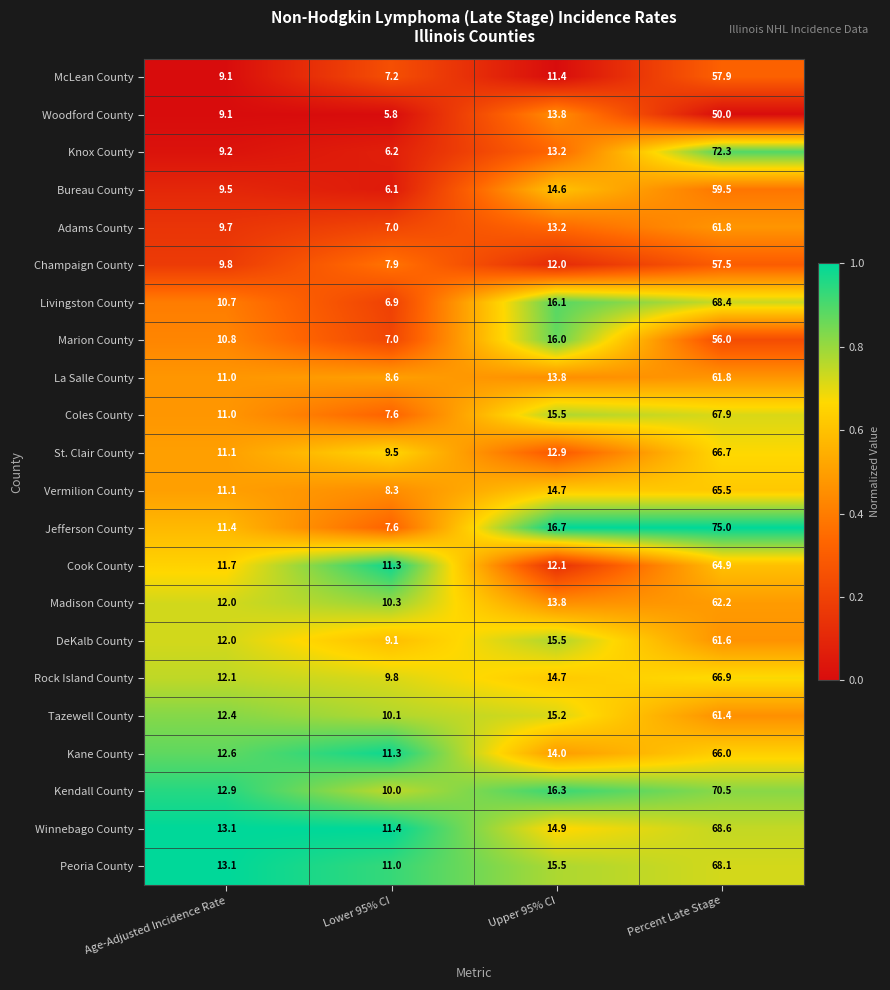

Rank the categories by Tazewell County value from lowest to highest.

Lower 95% CI, Age-Adjusted Incidence Rate, Upper 95% CI, Percent Late Stage